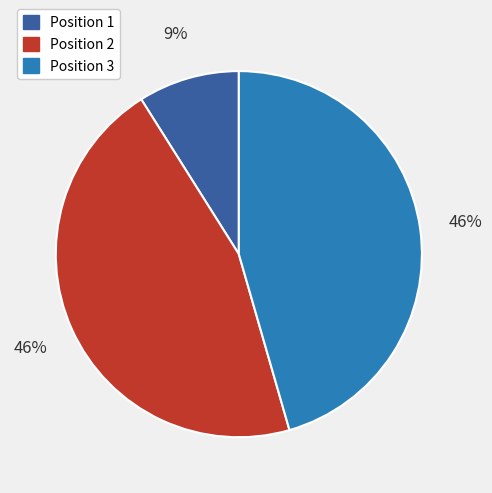

What is the smallest slice in the pie chart?

Position 1